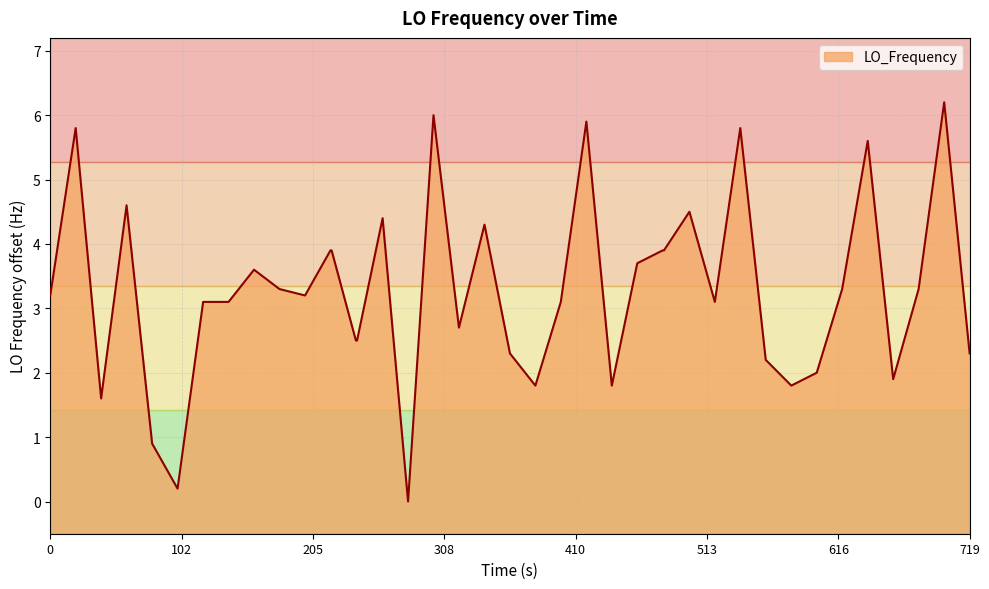

What is the sum of all values?

131.2